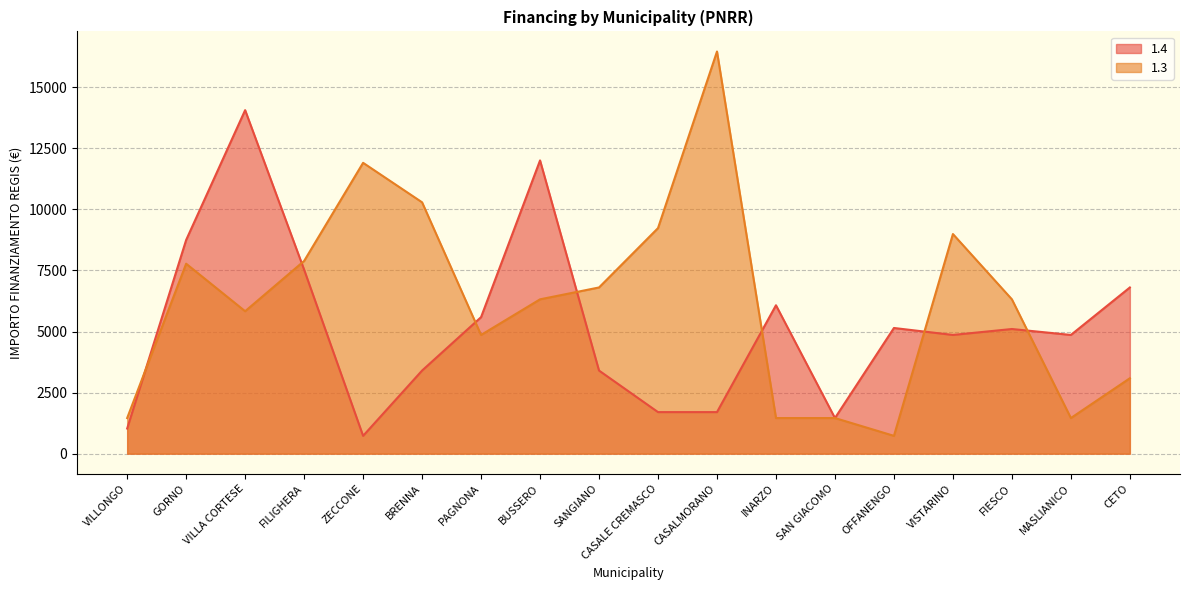

Between SANGIANO and OFFANENGO, which series saw the biggest shift?

1.3